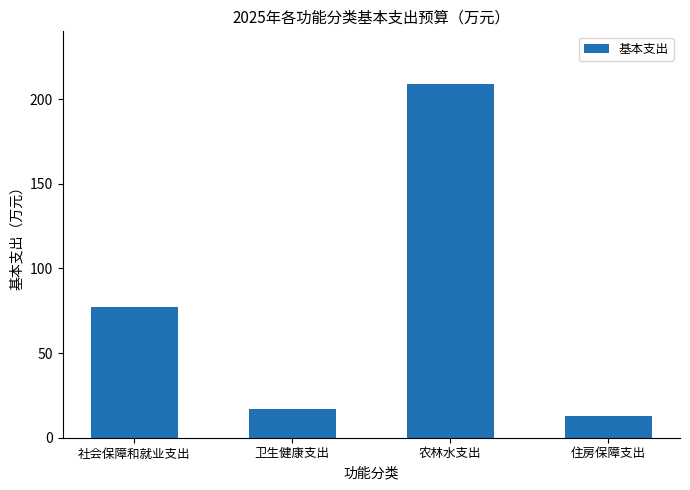

At which category does the chart reach its peak across all series?

农林水支出